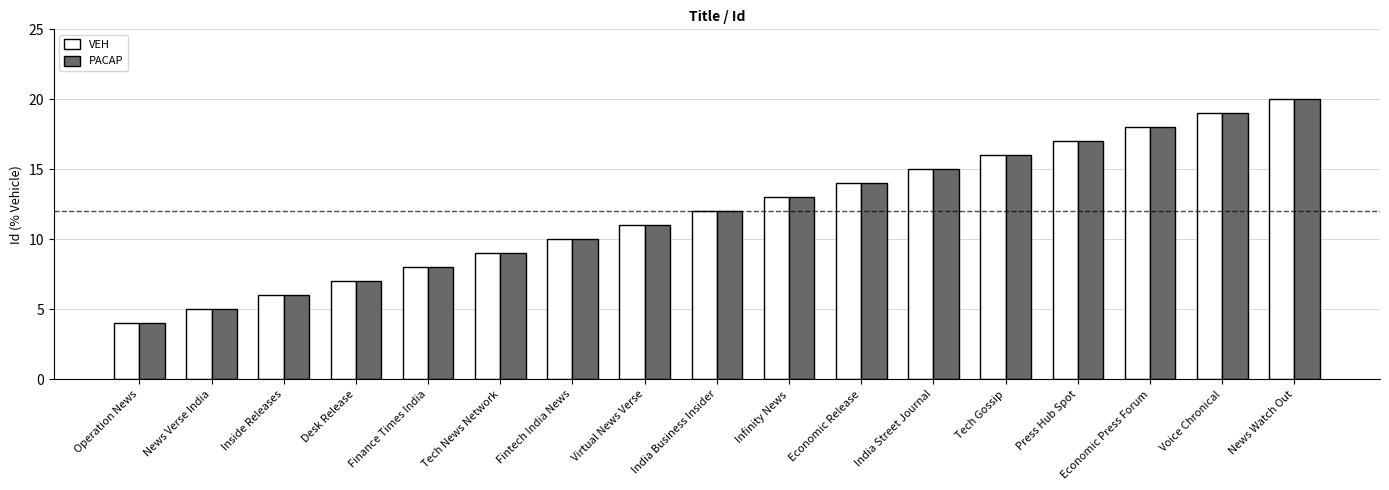

What is the average value of the PACAP series?

12